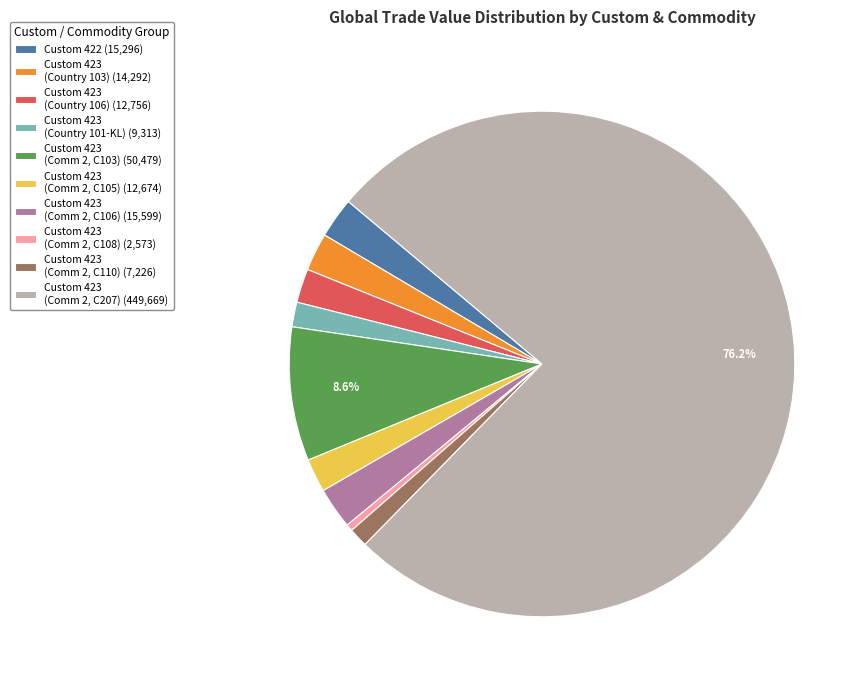

Which category has the smallest portion of the pie?

Custom 423 (Comm 2, C108) (2,573)